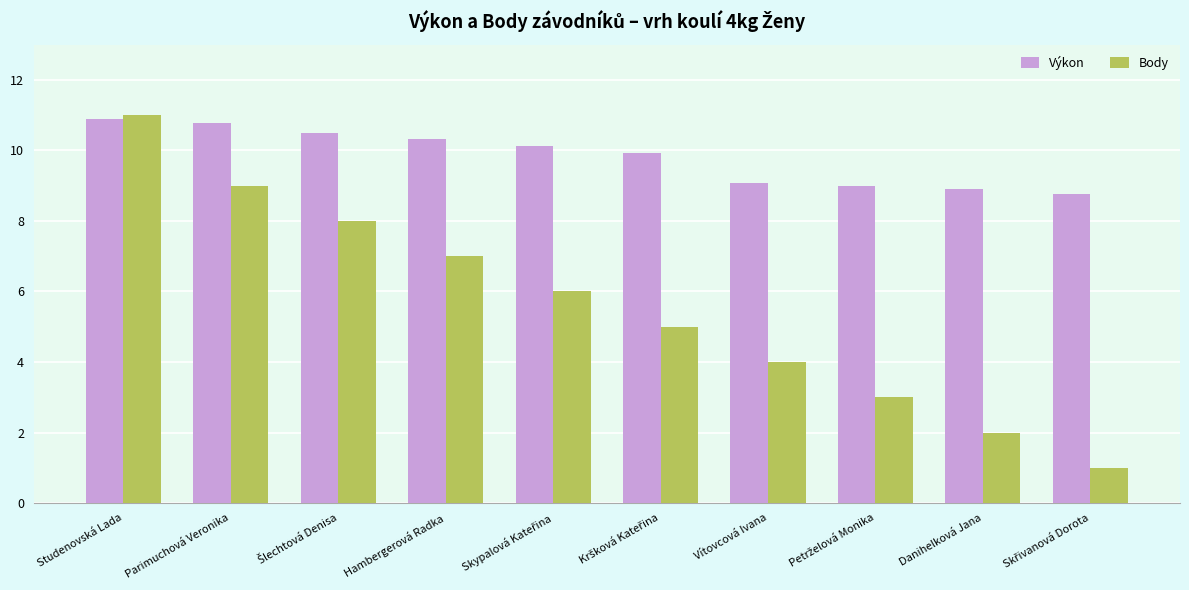

Which category has the highest value in the Body series?

Studenovská Lada